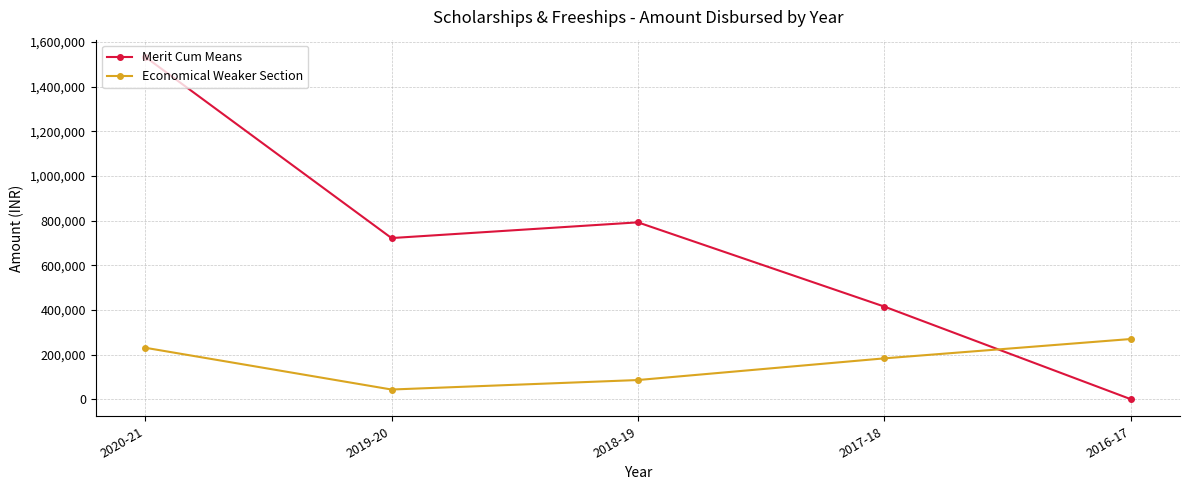

How many intersections are there between Merit Cum Means and Economical Weaker Section?

1